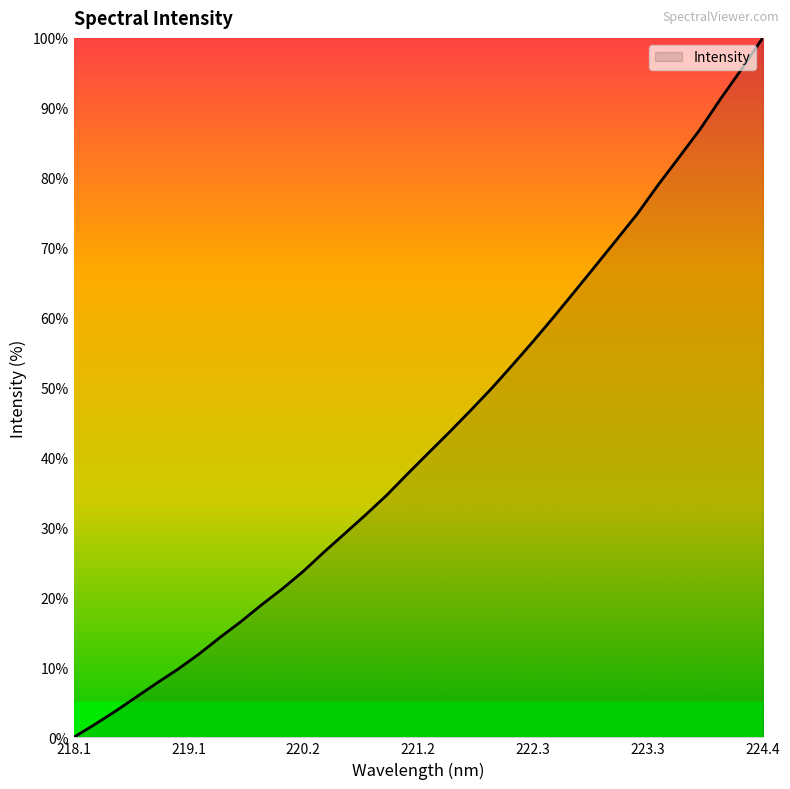

What is the maximum value shown in the chart?

100.0